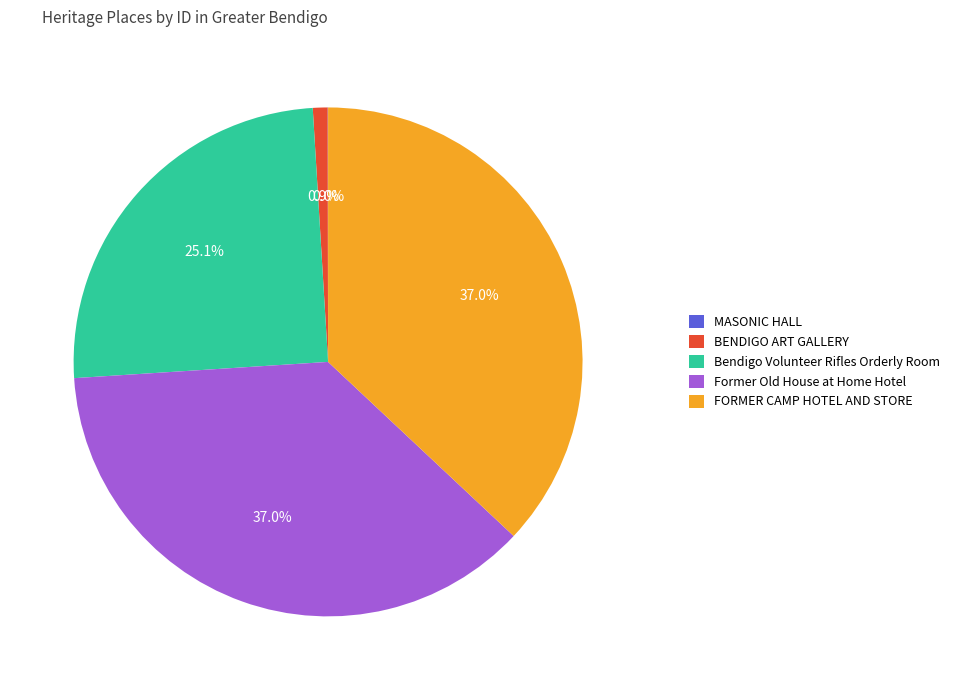

Approximately how many times larger is the value at Bendigo Volunteer Rifles Orderly Room compared to BENDIGO ART GALLERY?

26.9